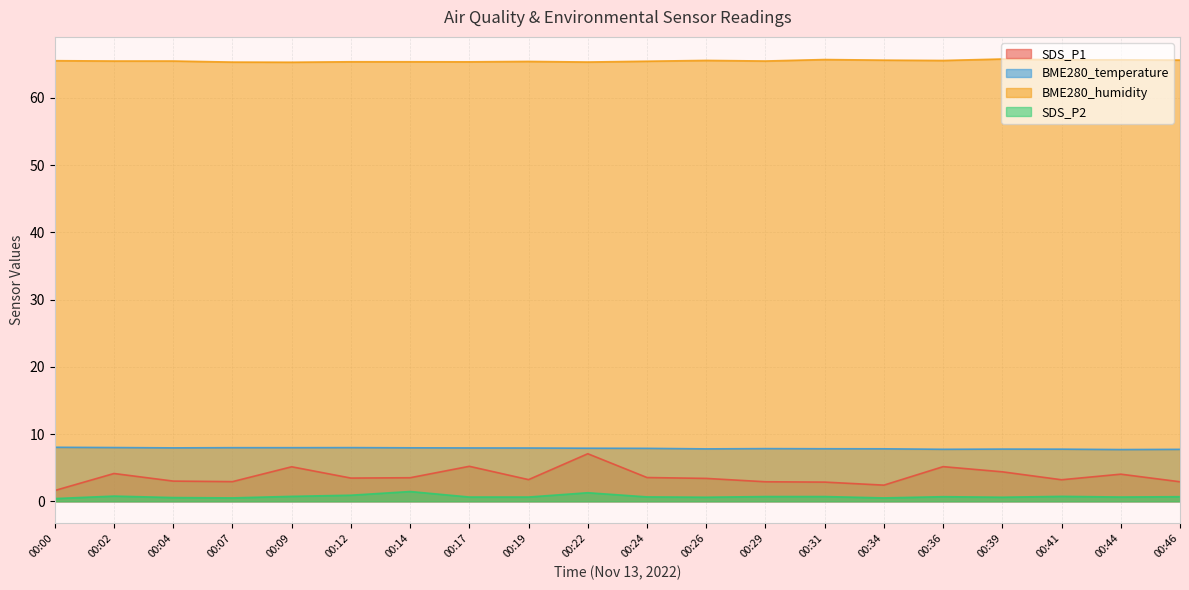

Which series has the largest range (max minus min)?

SDS_P1